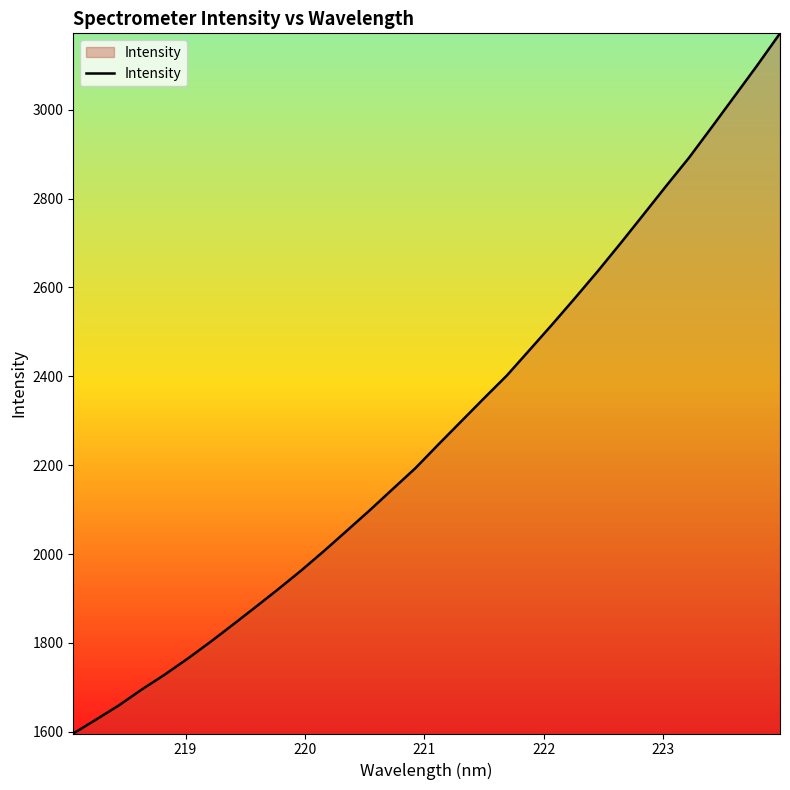

What is the difference between the maximum and minimum values?

1575.9